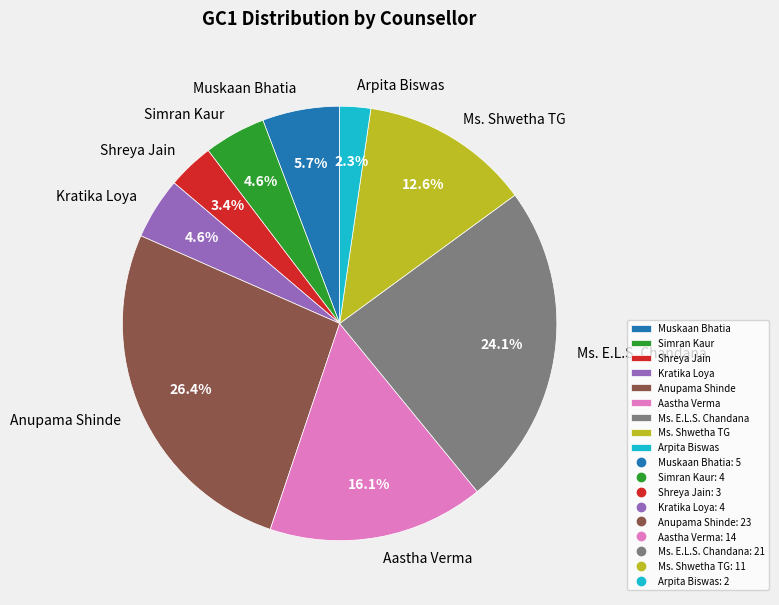

Between Simran Kaur and Aastha Verma, which is larger?

Aastha Verma